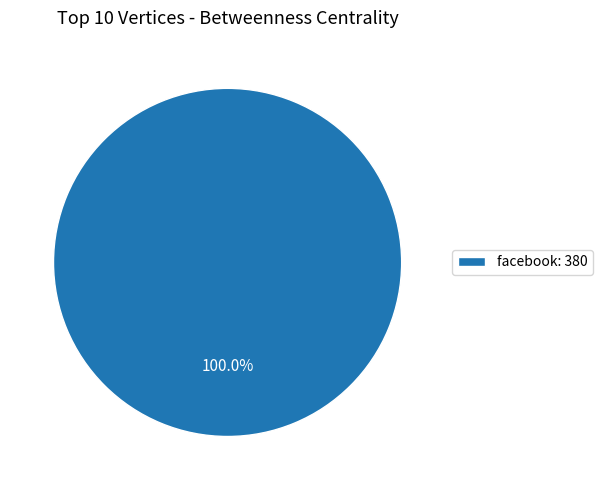

Rank the categories by value from lowest to highest.

facebook: 380